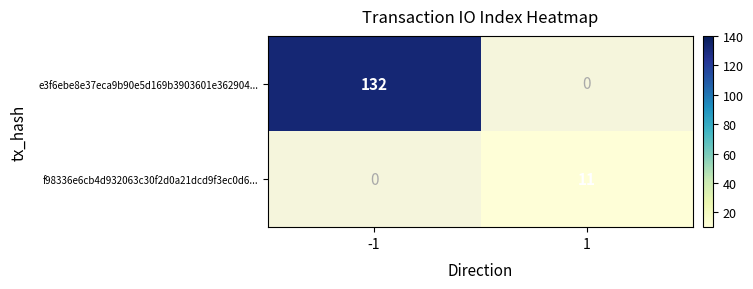

Between 1 and -1, which is larger?

-1